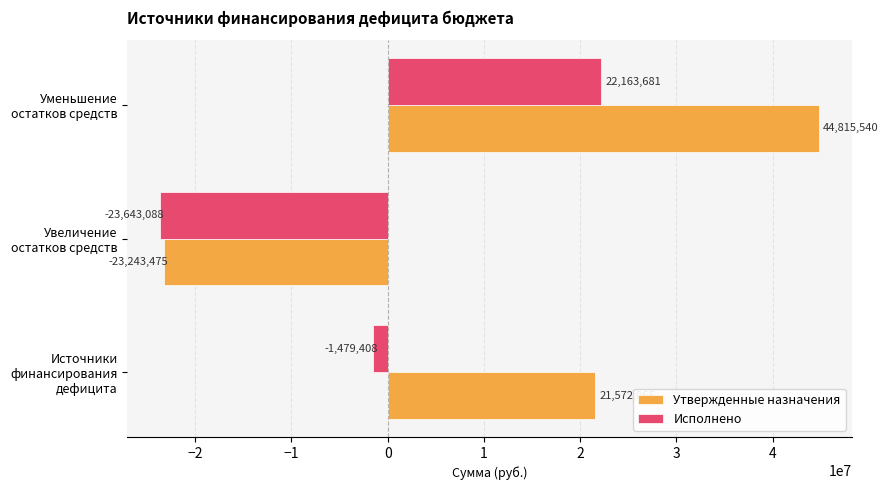

Between Источники финансирования дефицита and Уменьшение остатков средств, which series saw the biggest shift?

Исполнено